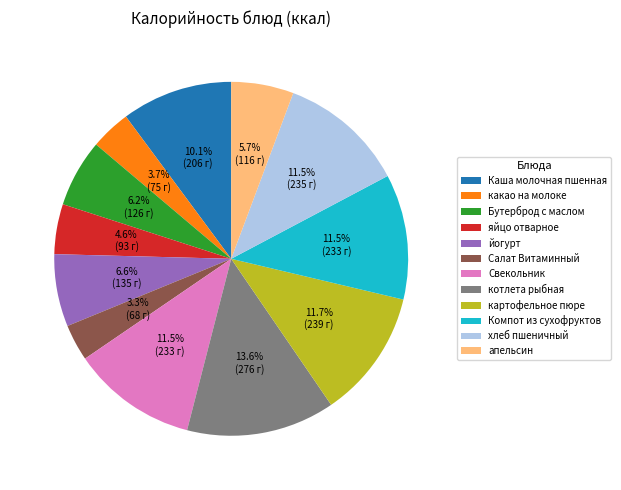

What is the largest slice in the pie chart?

котлета рыбная